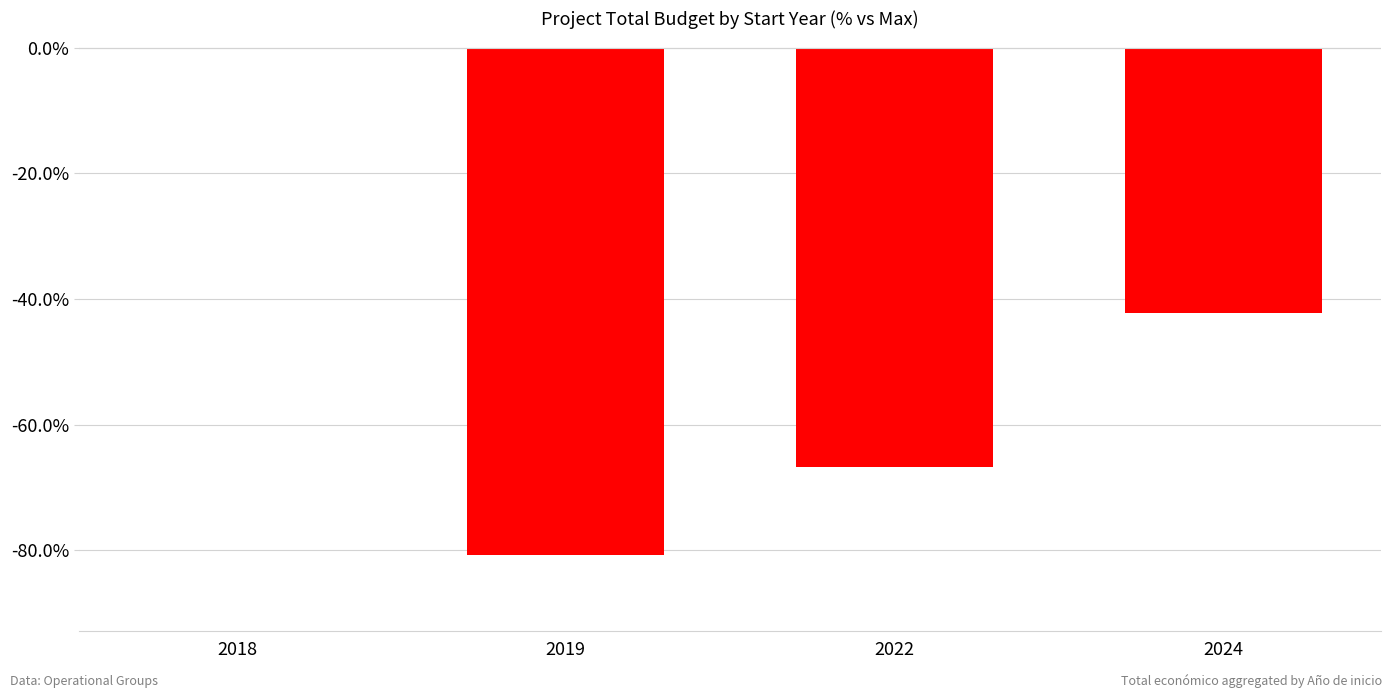

Are the bars horizontal?

No